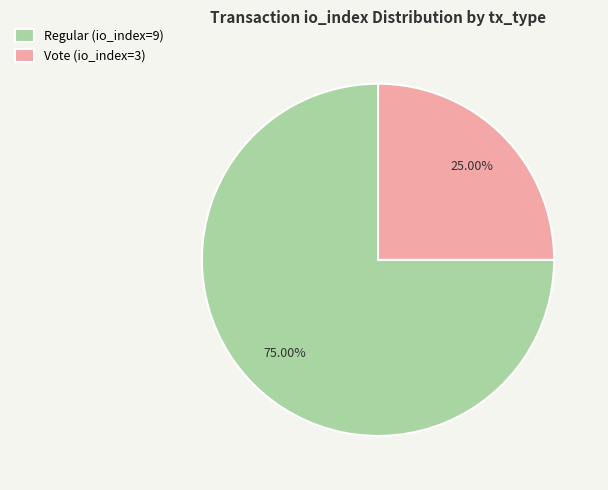

Which category accounts for the majority?

Regular (io_index=9)